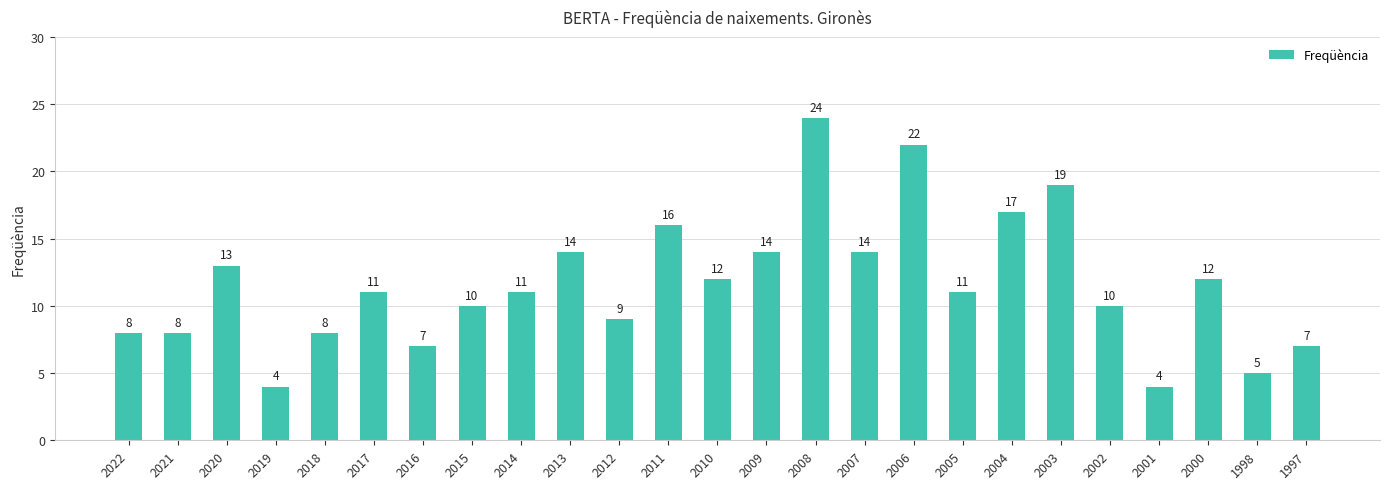

What is the minimum value shown in the chart?

4